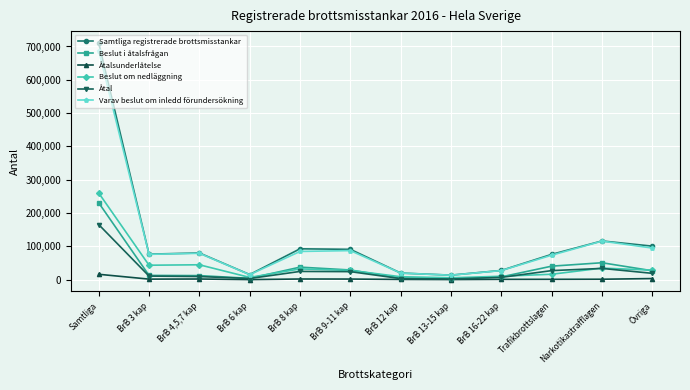

Where is Samtliga registrerade brottsmisstankar nearest to the value 362169?

Narkotikastrafflagen